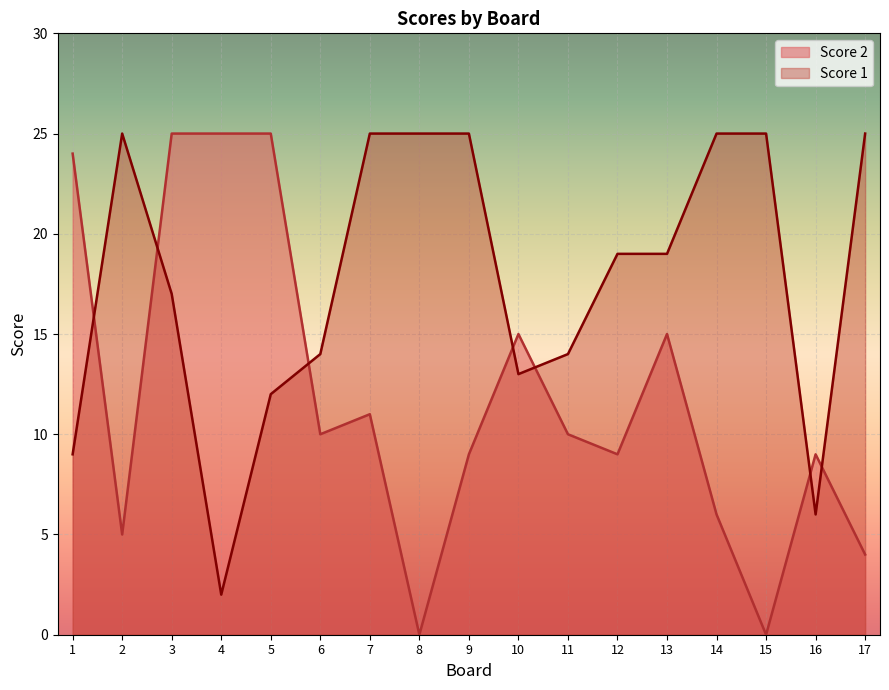

What is the sum of the Score 1 values at 4 and 3?

19